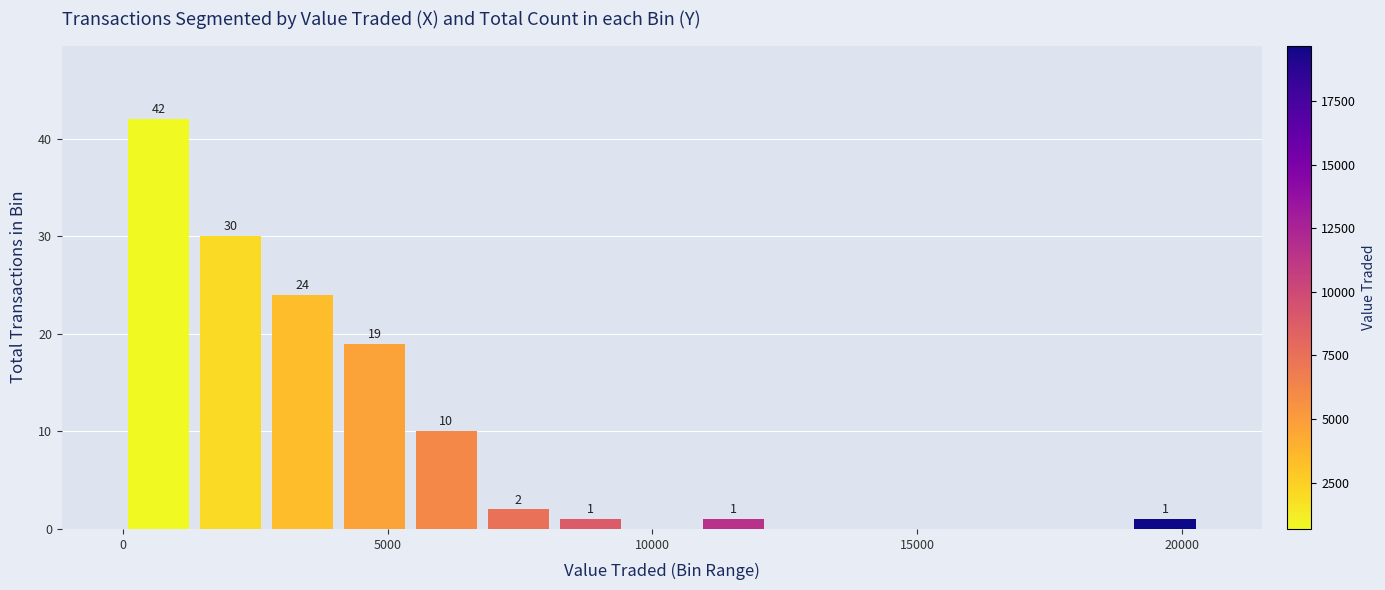

Read against the x-axis, roughly where is the centre of the tallest bar?

500